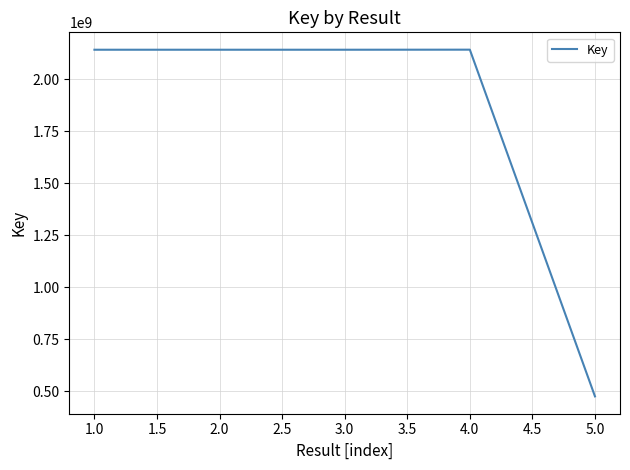

True or false: there are more than 2 points higher than both neighbors.

False